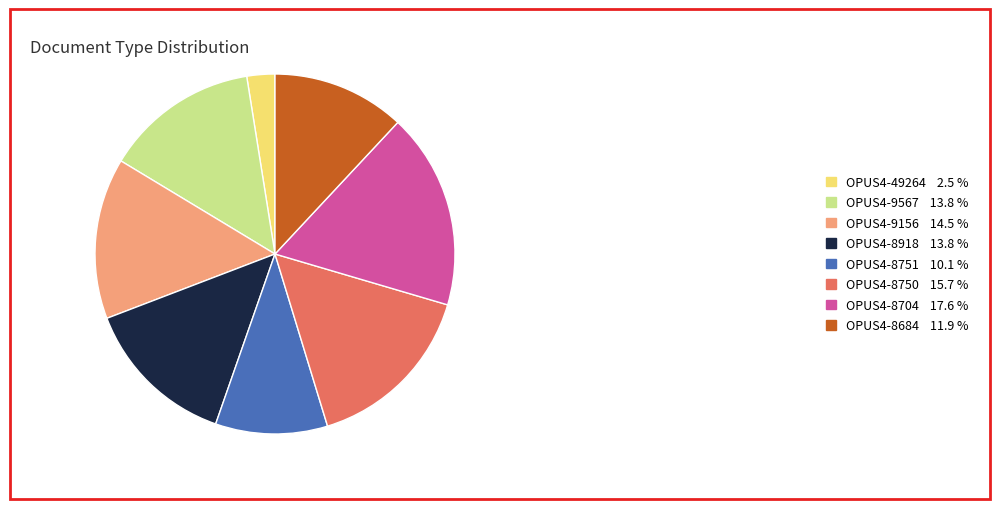

Approximately how many times larger is the value at OPUS4-8704 17.6 % compared to OPUS4-8918 13.8 %?

1.3